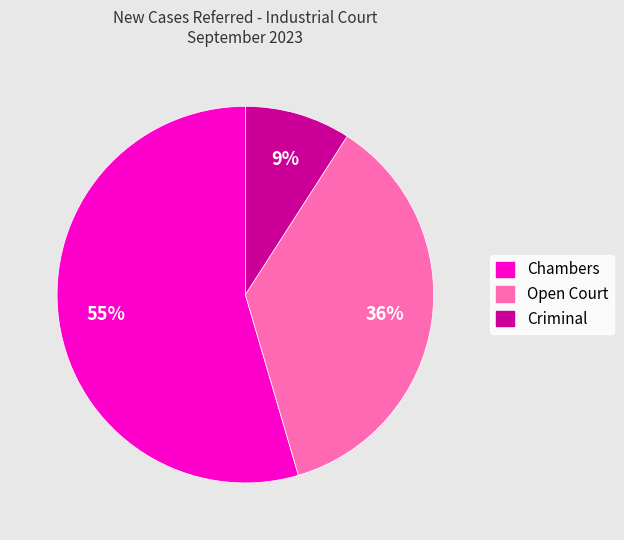

To the nearest percent, what portion does Criminal represent?

9%